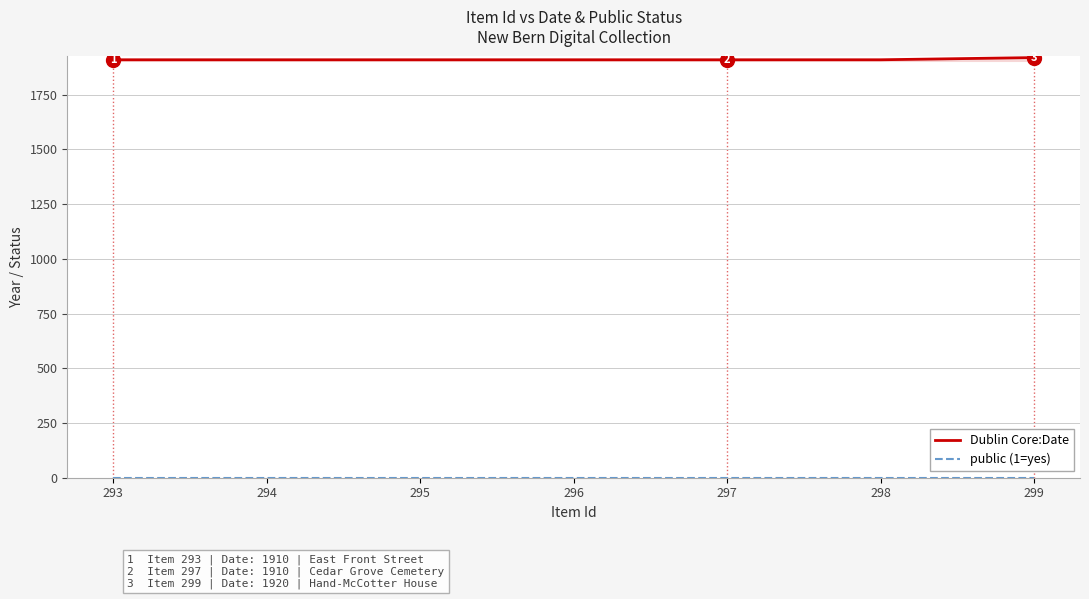

What is the difference between the maximum and second lowest values in the Dublin Core:Date series?

10